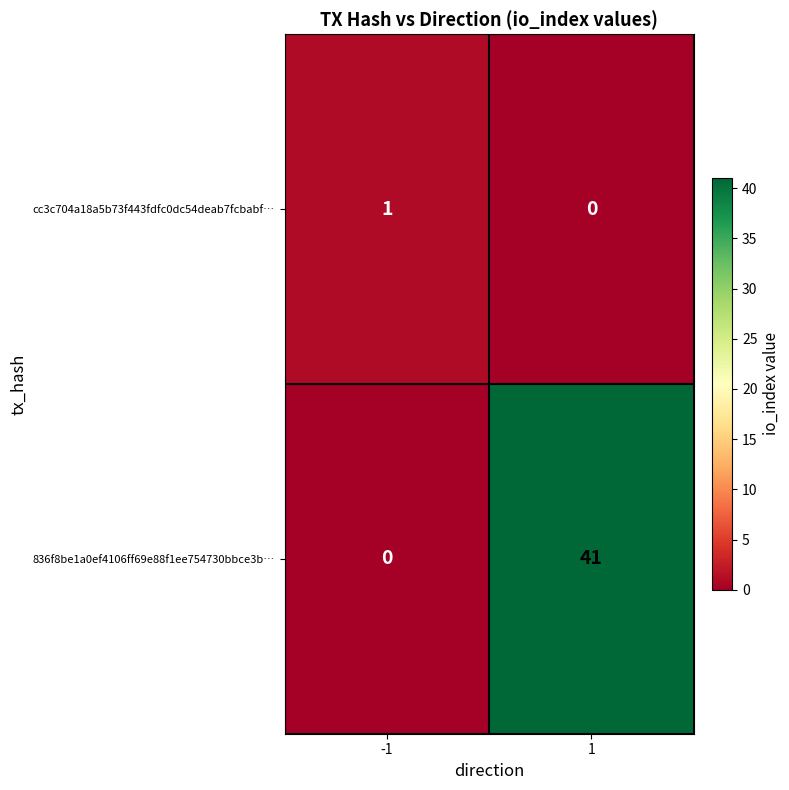

At which category is the sum across all series the highest?

1